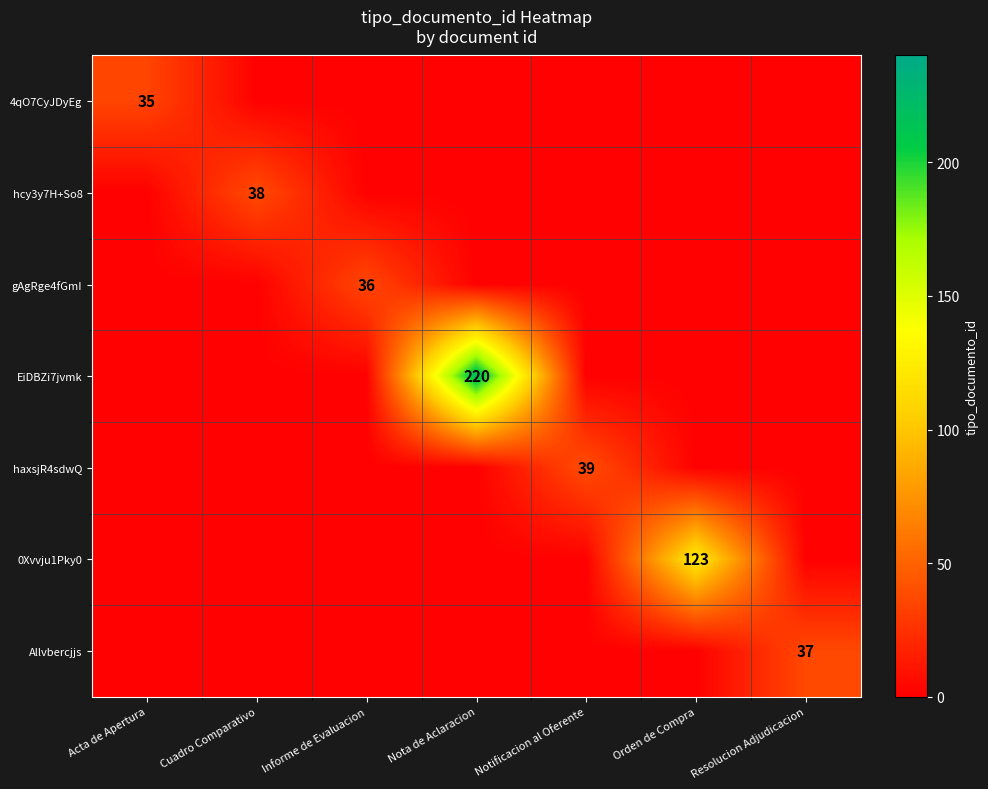

True or false: haxsjR4sdwQ has a value of 39 at Notificacion al Oferente.

True